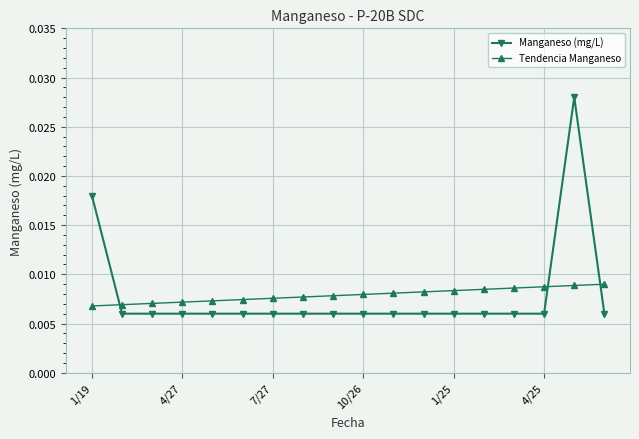

Which series has the widest spread of values?

Manganeso (mg/L)